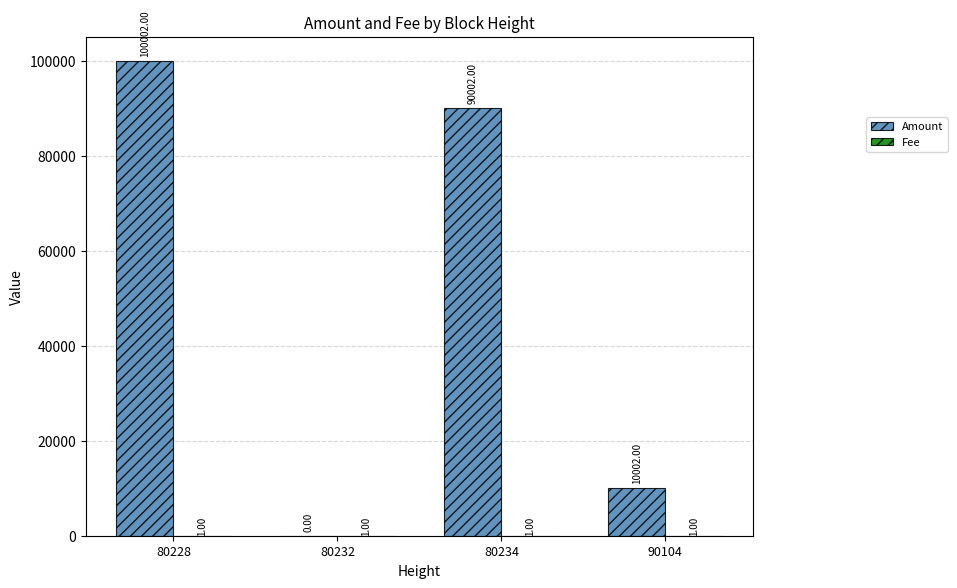

Which series changed the most between 80228 and 80232?

Amount